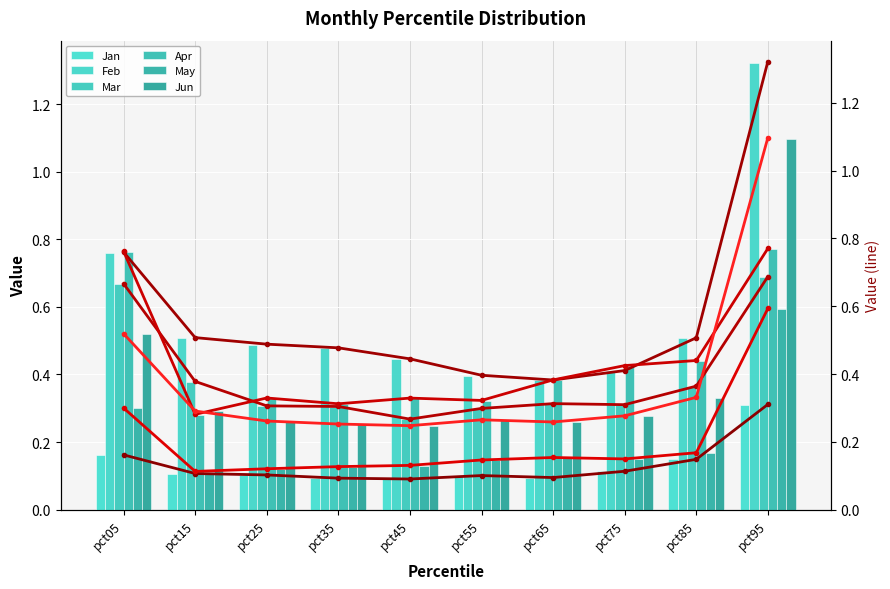

What are all the series names shown in the legend?

Jan, Feb, Mar, Apr, May, Jun